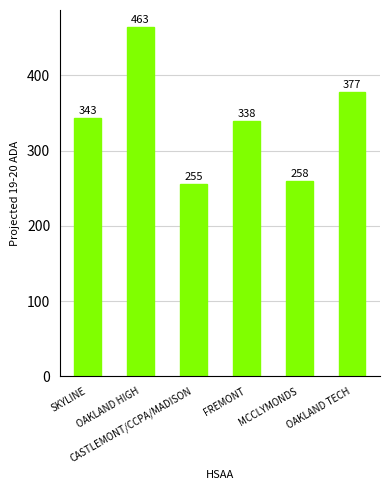

What is the greatest value displayed?

463.5